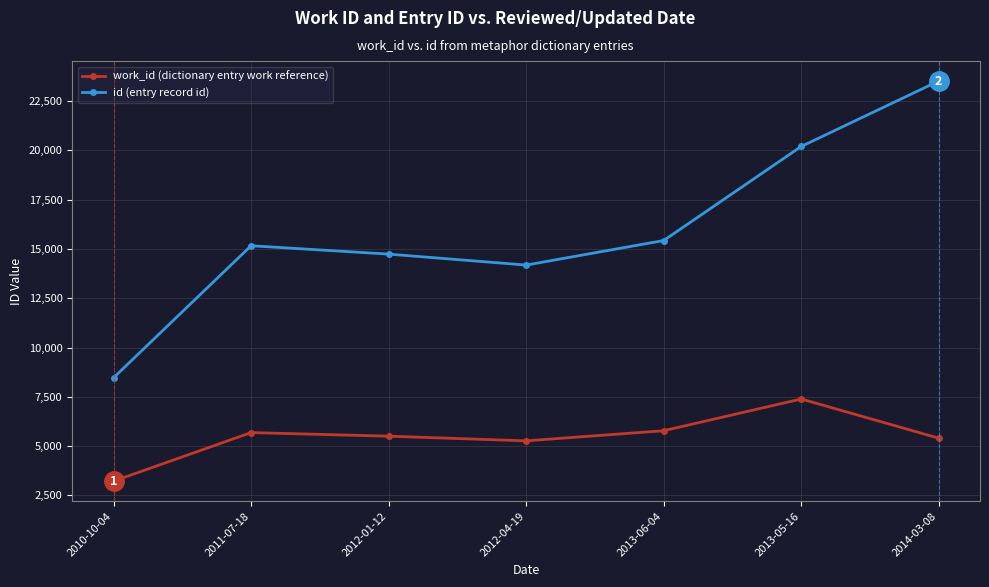

Between 2012-04-19 and 2014-03-08, which series saw the biggest shift?

id (entry record id)